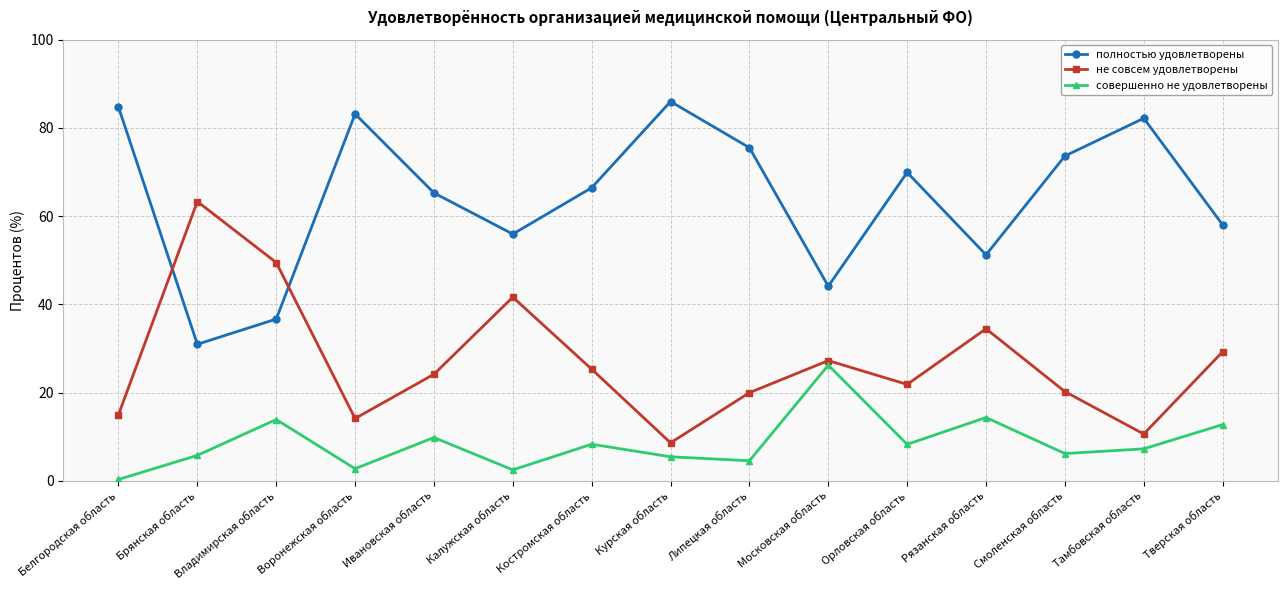

List the series in order of their peak value, highest first.

полностью удовлетворены, не совсем удовлетворены, совершенно не удовлетворены